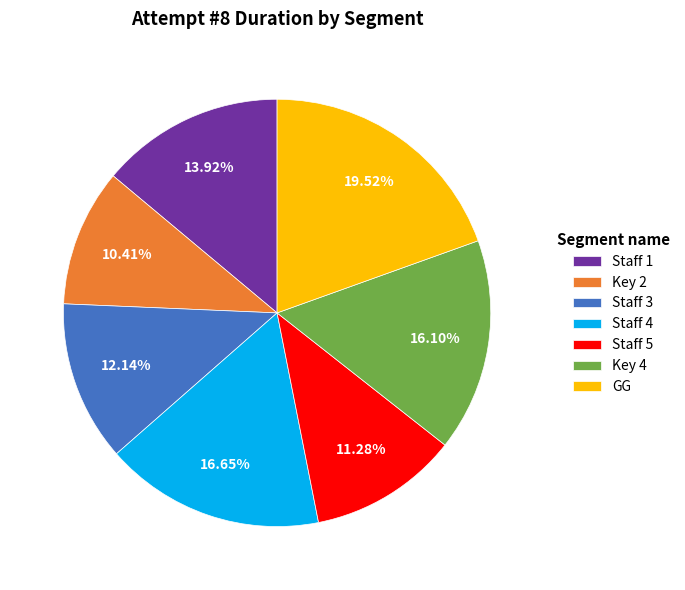

To the nearest percent, what portion does Key 4 represent?

16%